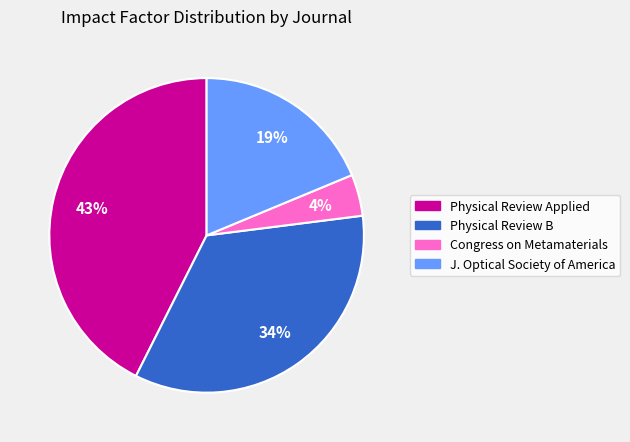

To the nearest percent, what is the average slice percentage?

25%